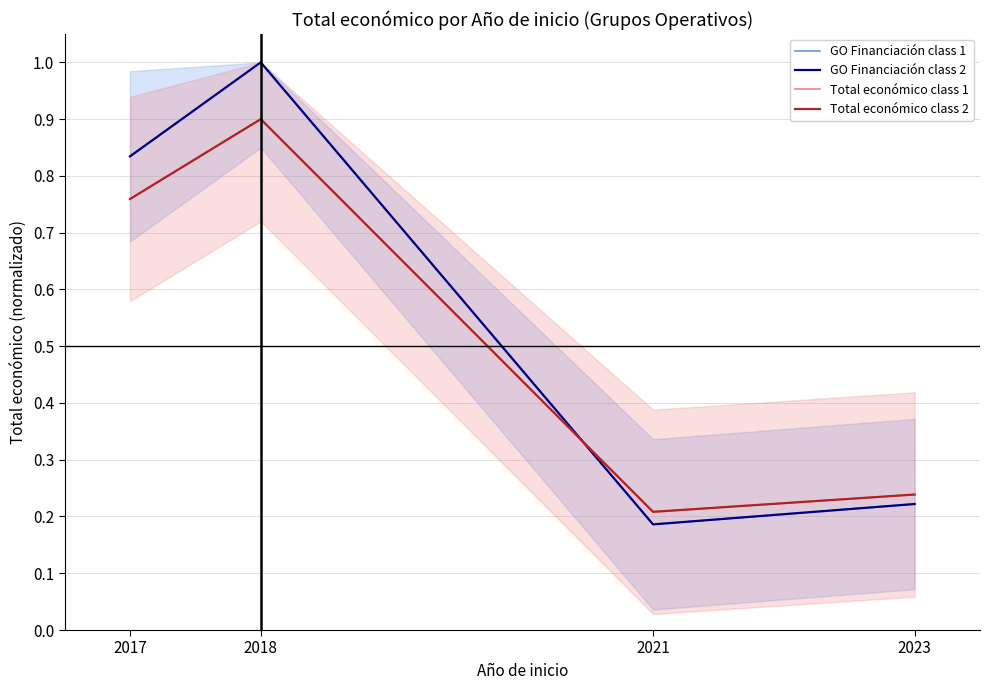

Count the number of categories in the chart.

4